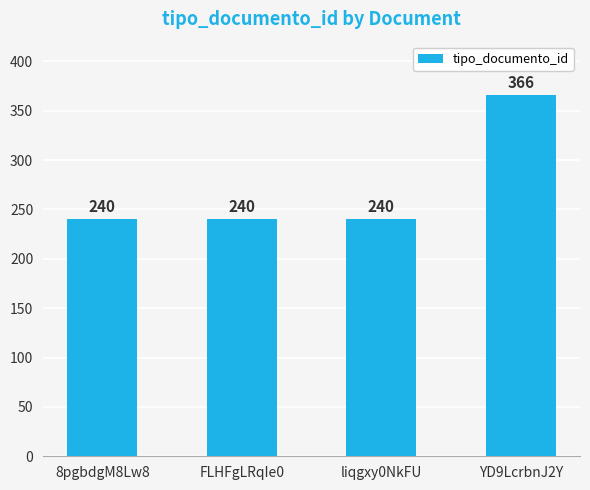

What is the label of the 1st bar from the left?

8pgbdgM8Lw8